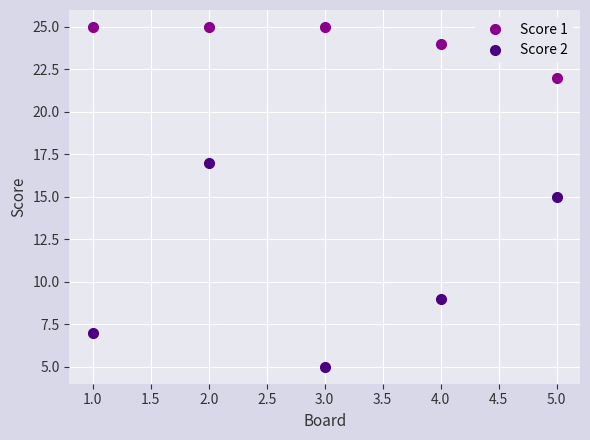

At which category is the sum across all series the highest?

2.0